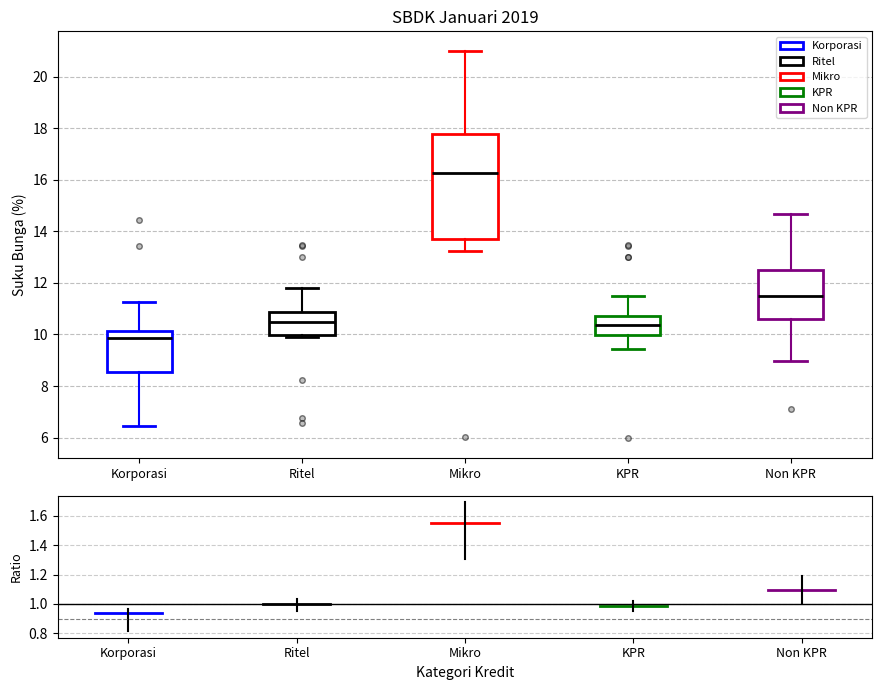

Which box is the tallest, from its lower edge to its upper edge?

Mikro